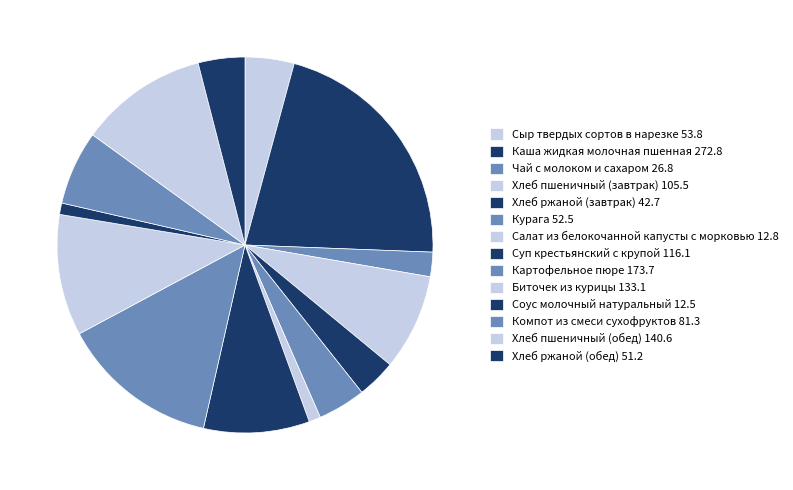

What portion of the pie excludes Хлеб ржаной (завтрак)?

96.7%